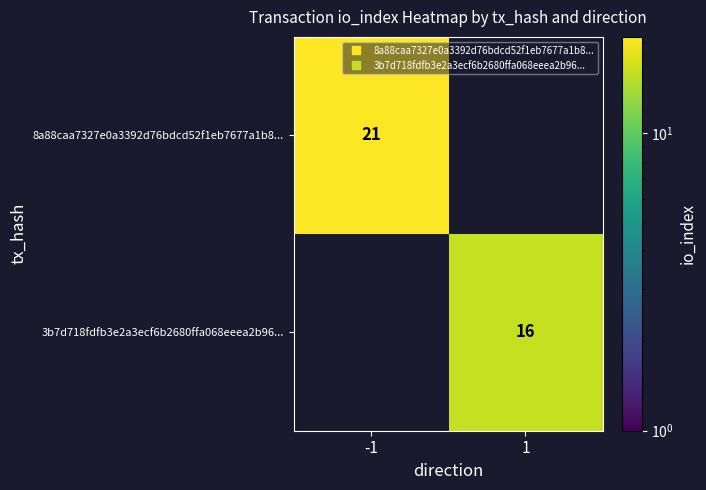

At -1, list the series in order from smallest to largest.

3b7d718fdfb3e2a3ecf6b2680ffa068eeea2b96..., 8a88caa7327e0a3392d76bdcd52f1eb7677a1b8...